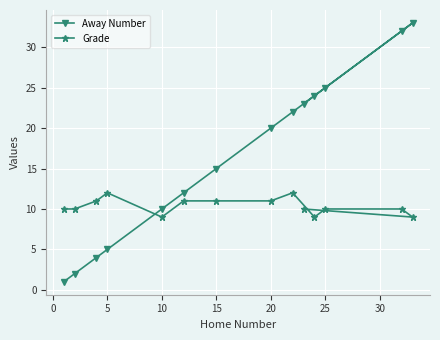

Is it true that Away Number equals 15 at 15?

True